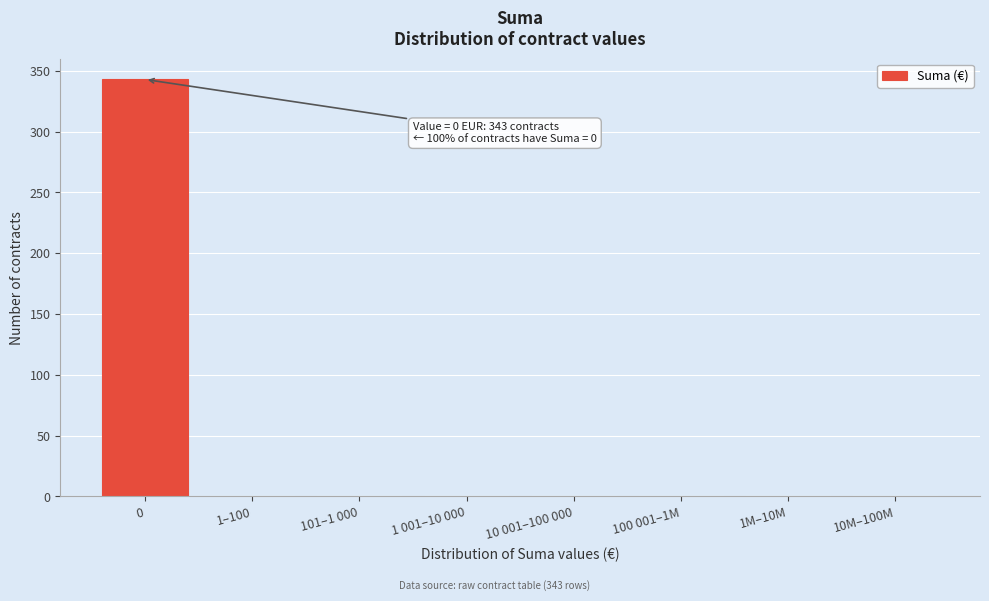

Reading left to right, list all the values displayed in this chart.

0=343	1–100=0	101–1 000=0	1 001–10 000=0	10 001–100 000=0	100 001–1M=0	1M–10M=0	10M–100M=0